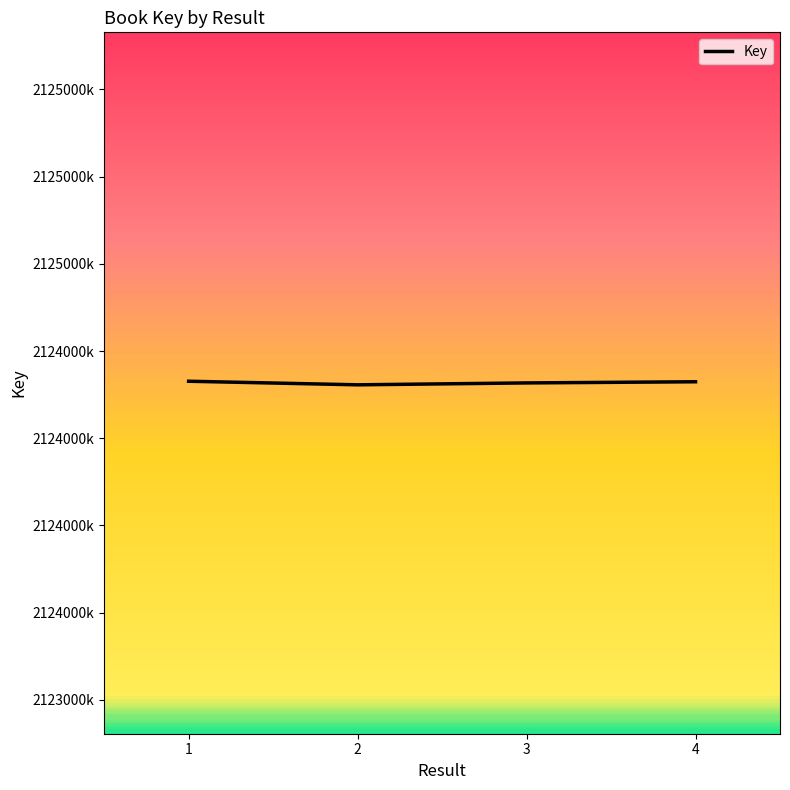

What is the difference between the second highest and minimum values?

8767